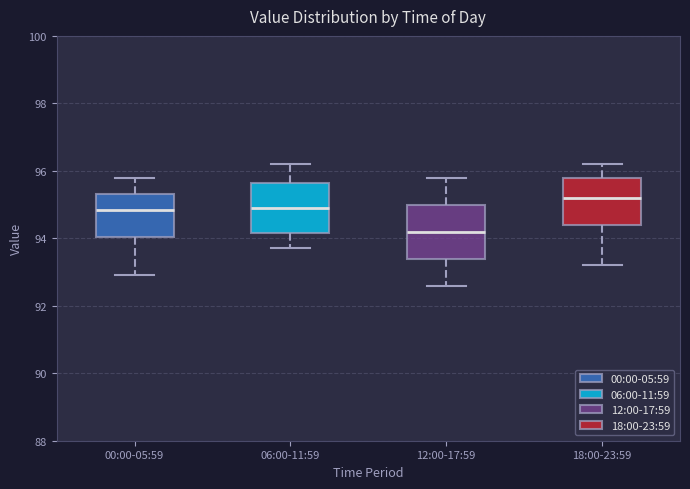

Which box's median line is the lowest?

12:00-17:59